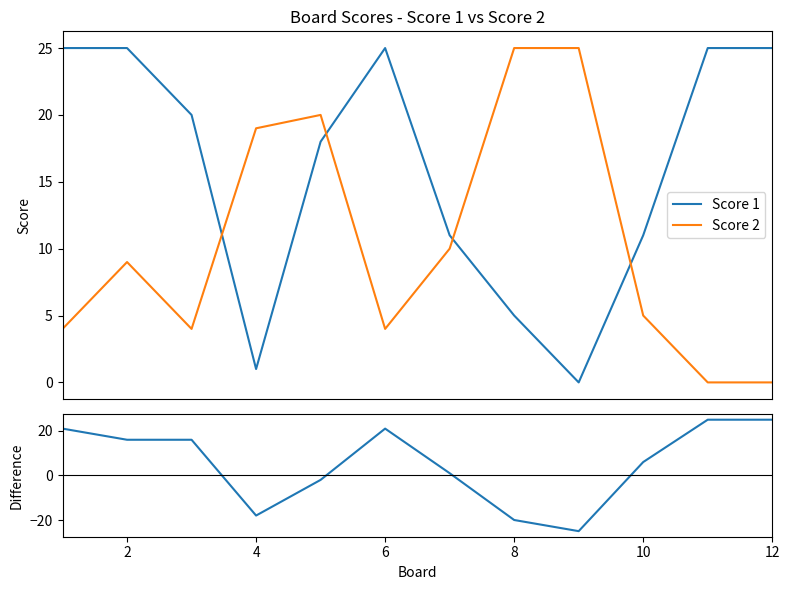

How many data points in Score 1 - Score 2 are above 16?

4